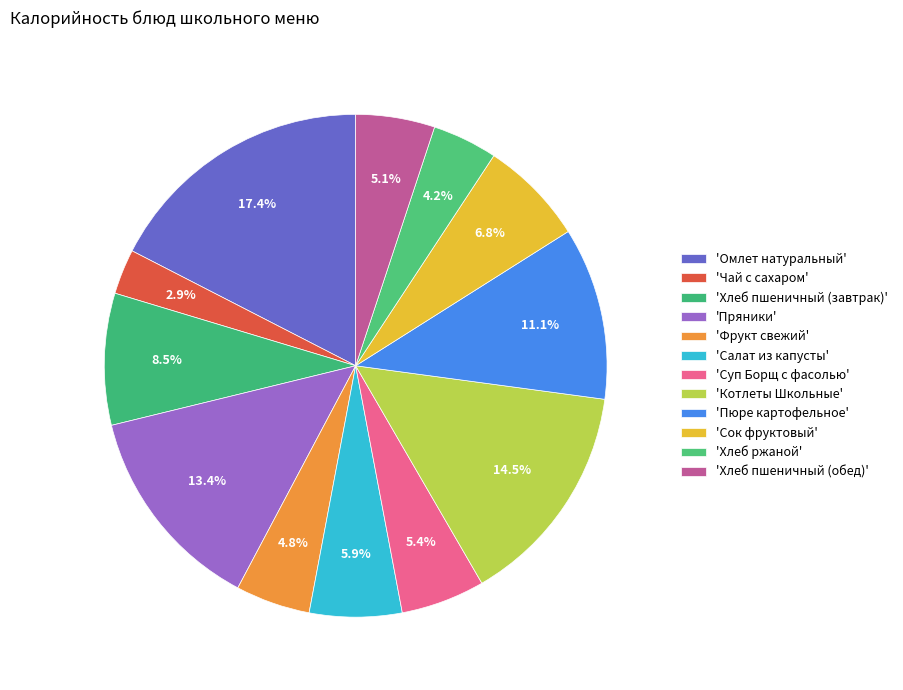

How many segments does this pie chart have?

12